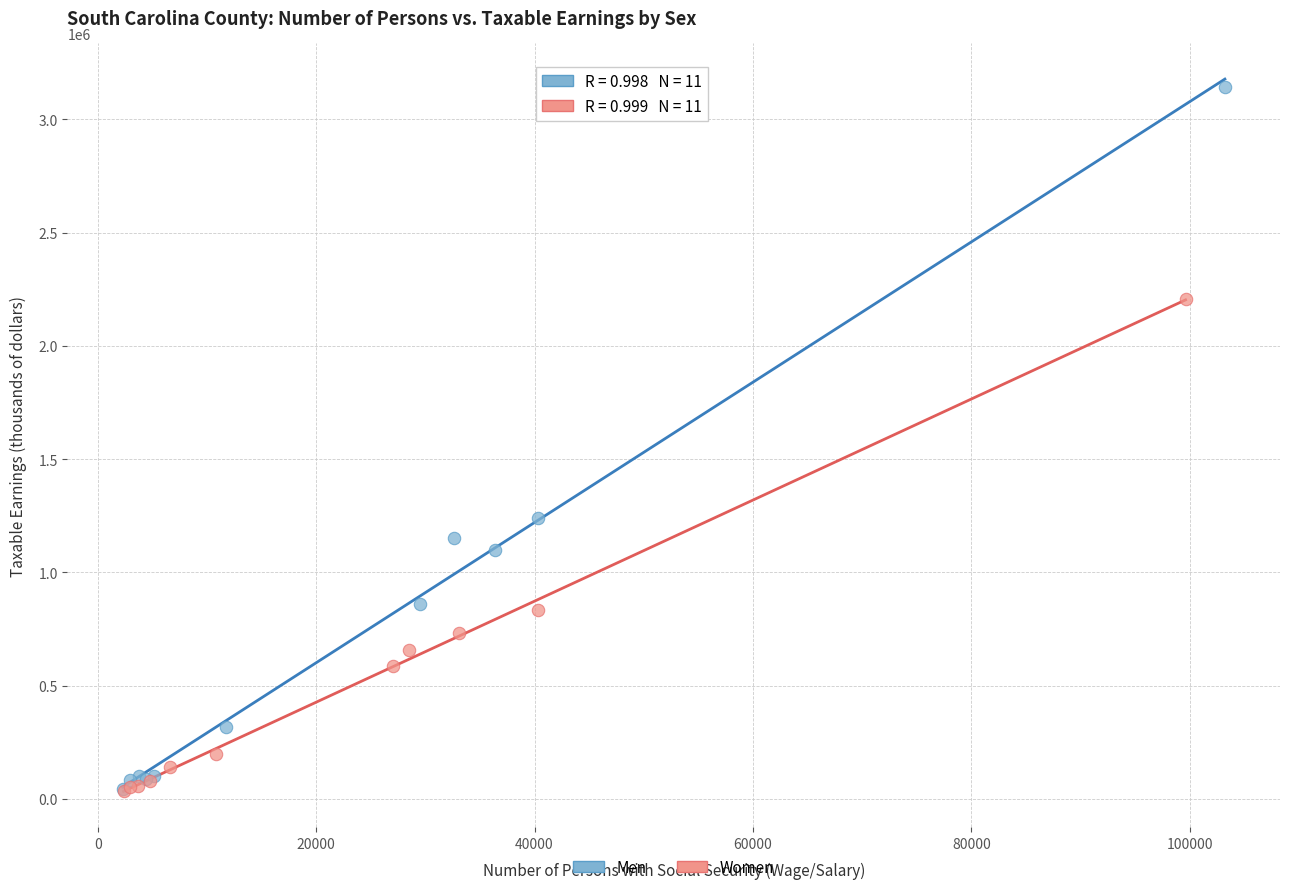

Which series has the widest spread of Y values?

Men